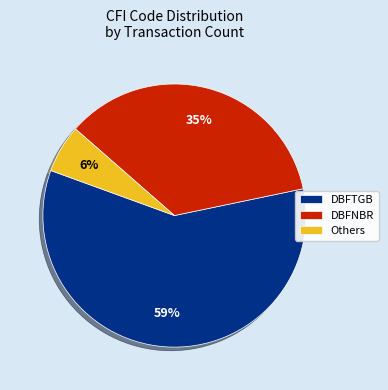

The DBFTGB slice represents 59% of the pie. True or false?

True